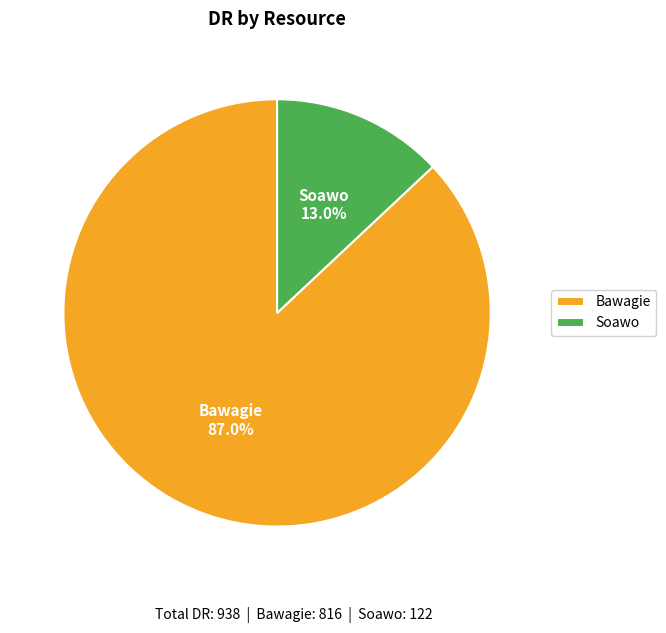

What portion of the pie excludes Bawagie?

13.0%